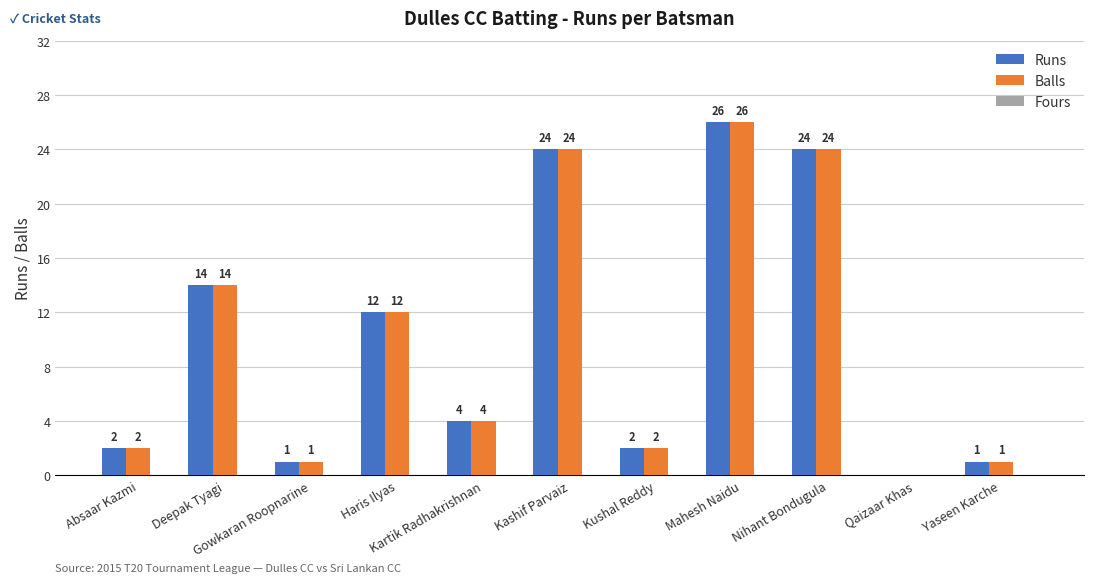

The value of Balls at Deepak Tyagi is 14. True or false?

True